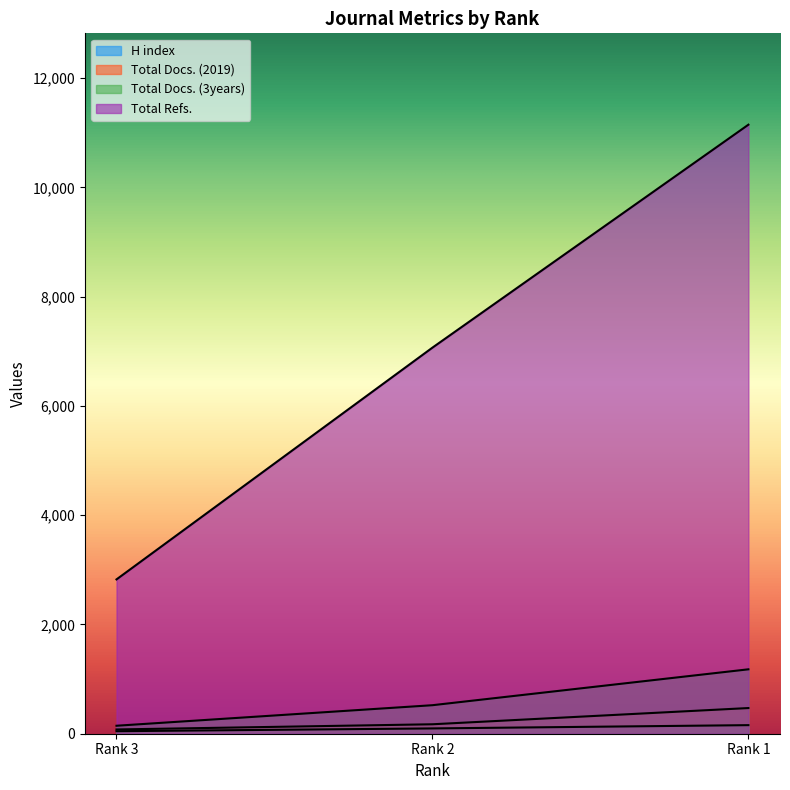

Which series changed the most between Rank 3 and Rank 1?

Total Refs.